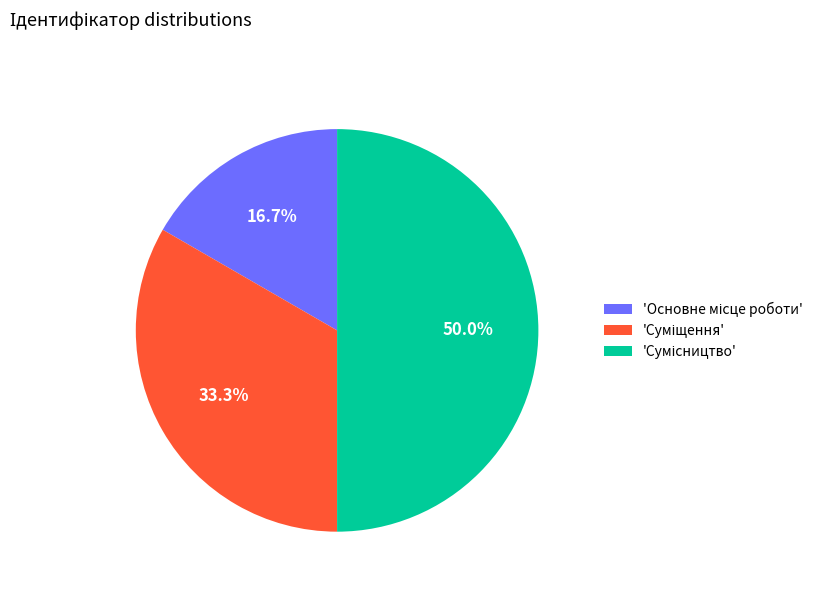

Rank the categories by value from highest to lowest.

Сумісництво, Суміщення, Основне місце роботи